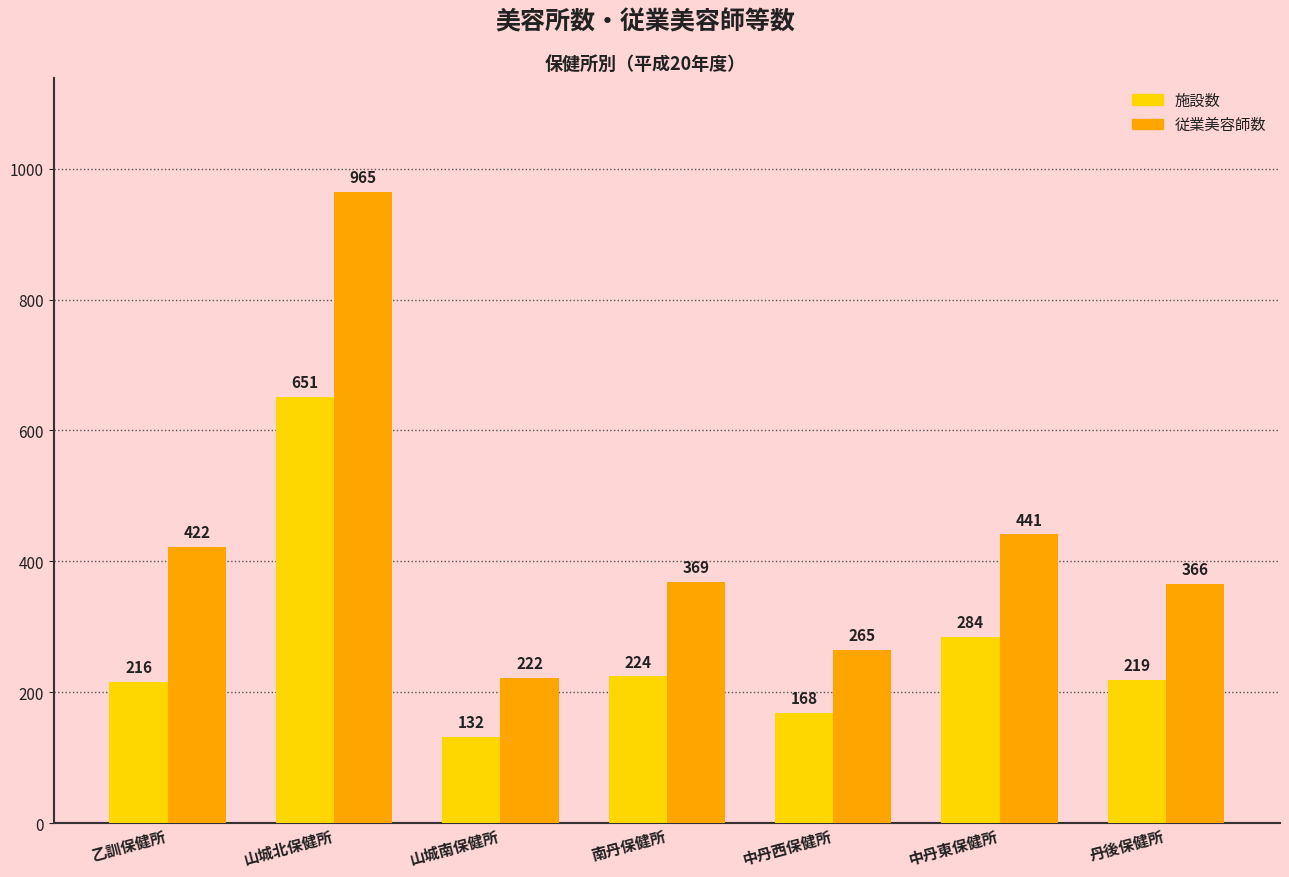

What is the difference between the maximum and minimum values in the 施設数 series?

519